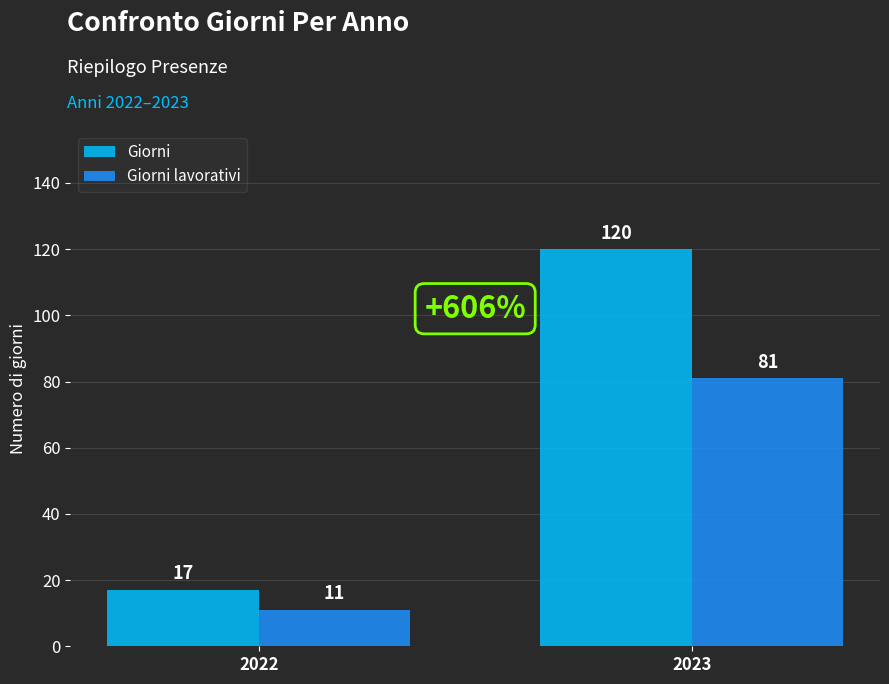

What is the value of the Giorni bar at the 1st from the left?

17